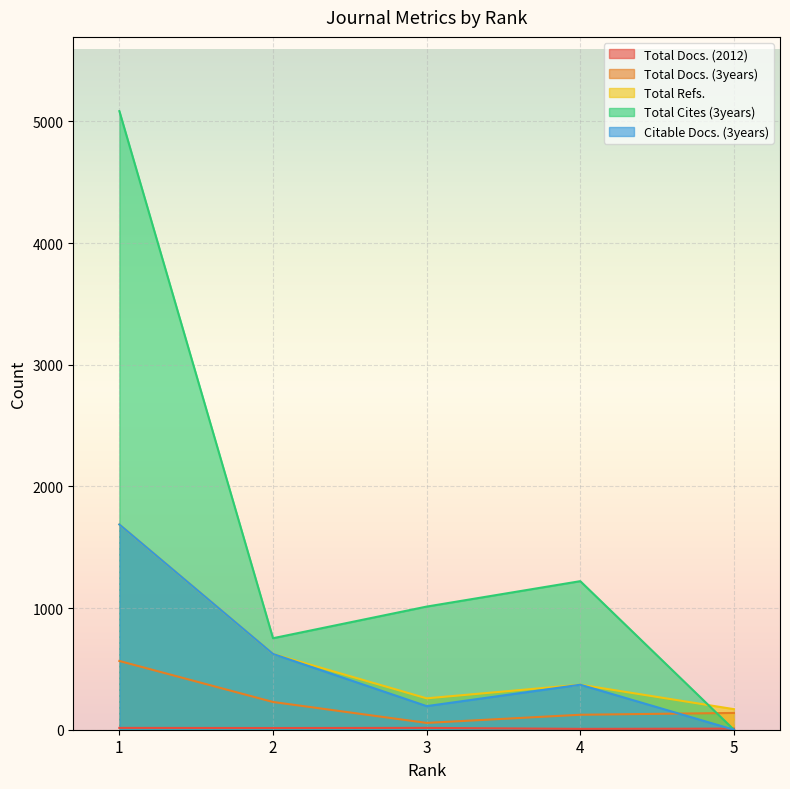

At which category does the chart reach its minimum across all series?

5